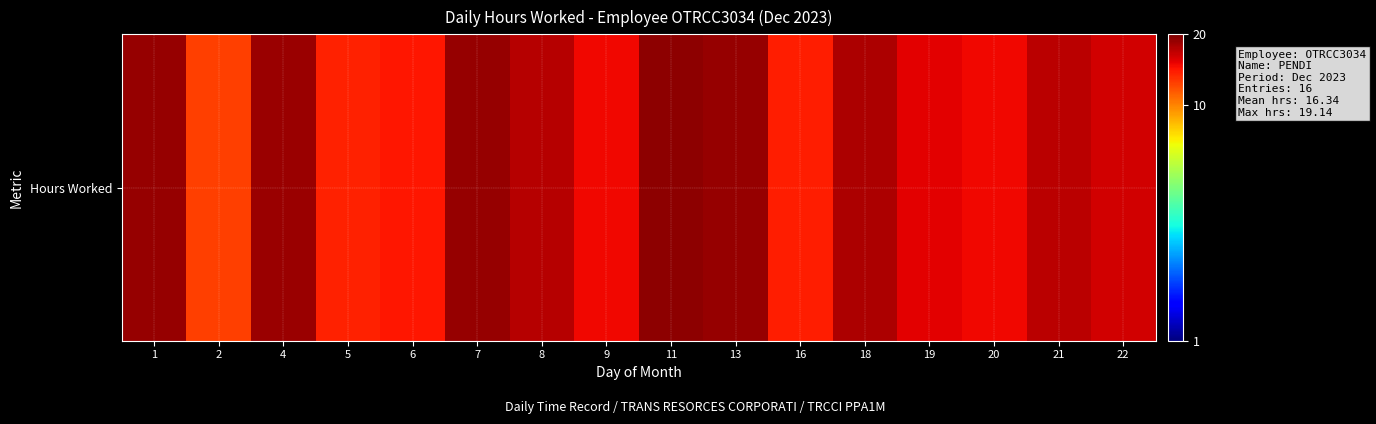

Count the number of data series in this chart.

1